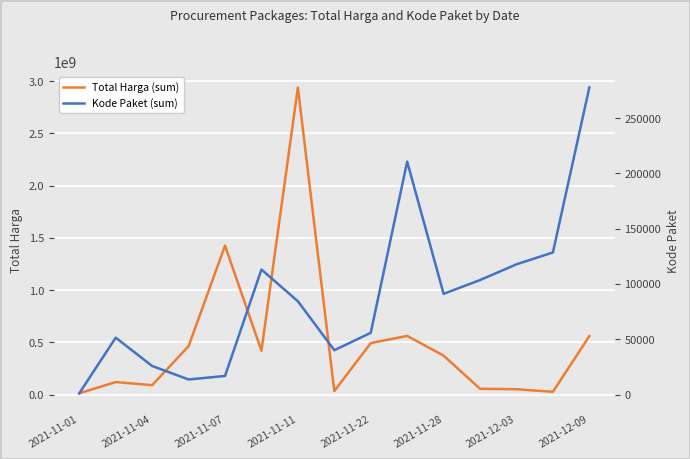

How many series are shown in this chart?

2